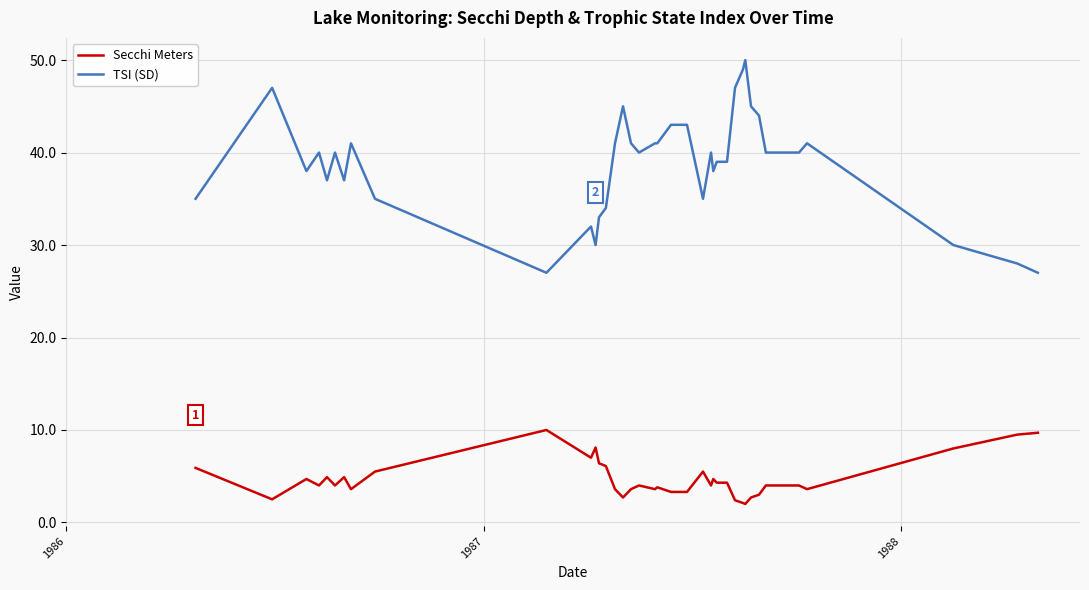

Which series has the largest range (max minus min)?

TSI (SD)